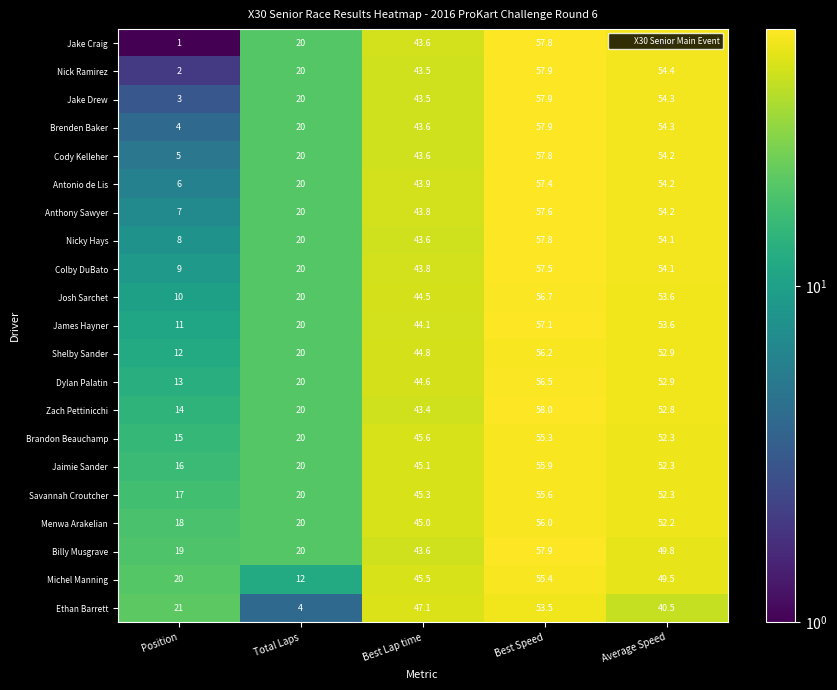

At which category is the sum across all series the highest?

Best Speed